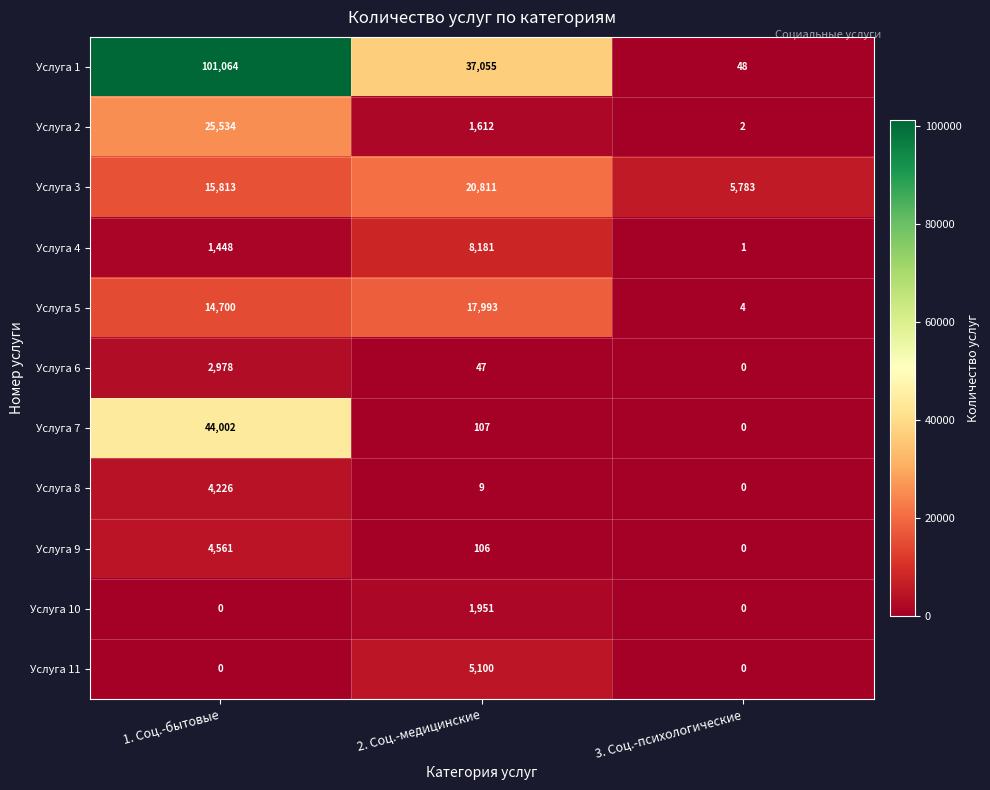

Where is Услуга 1 nearest to the value 50556?

2. Соц.-медицинские